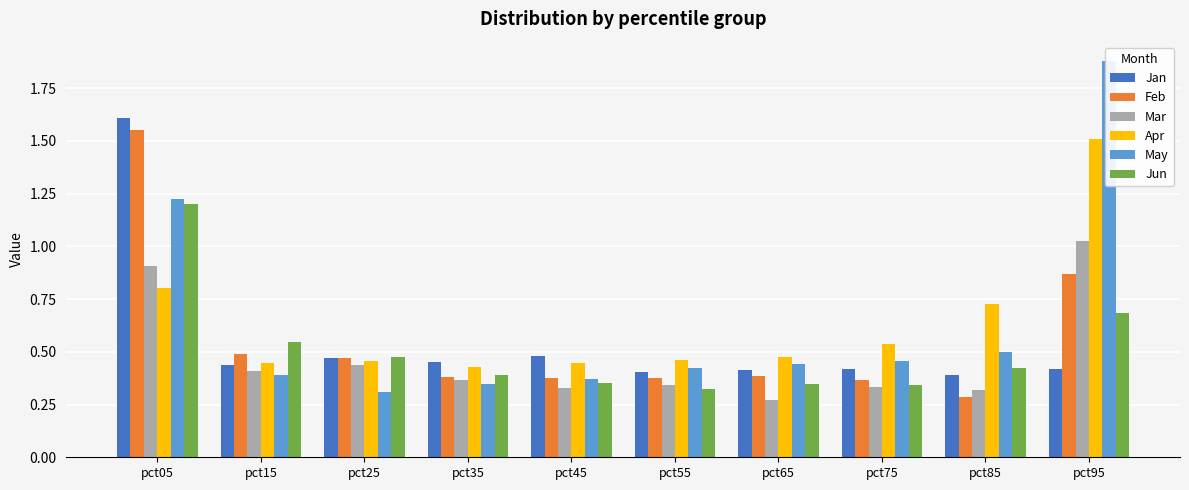

Which series has the widest spread of values?

May